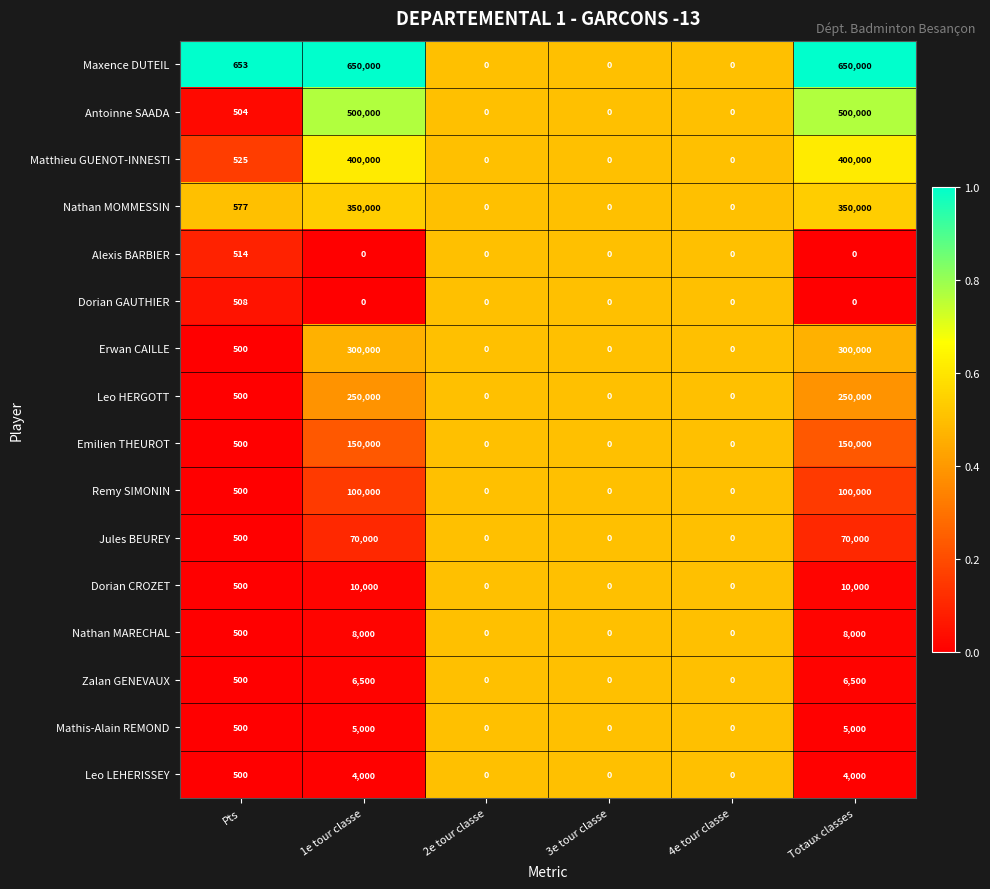

How many categories are shown in the chart?

6